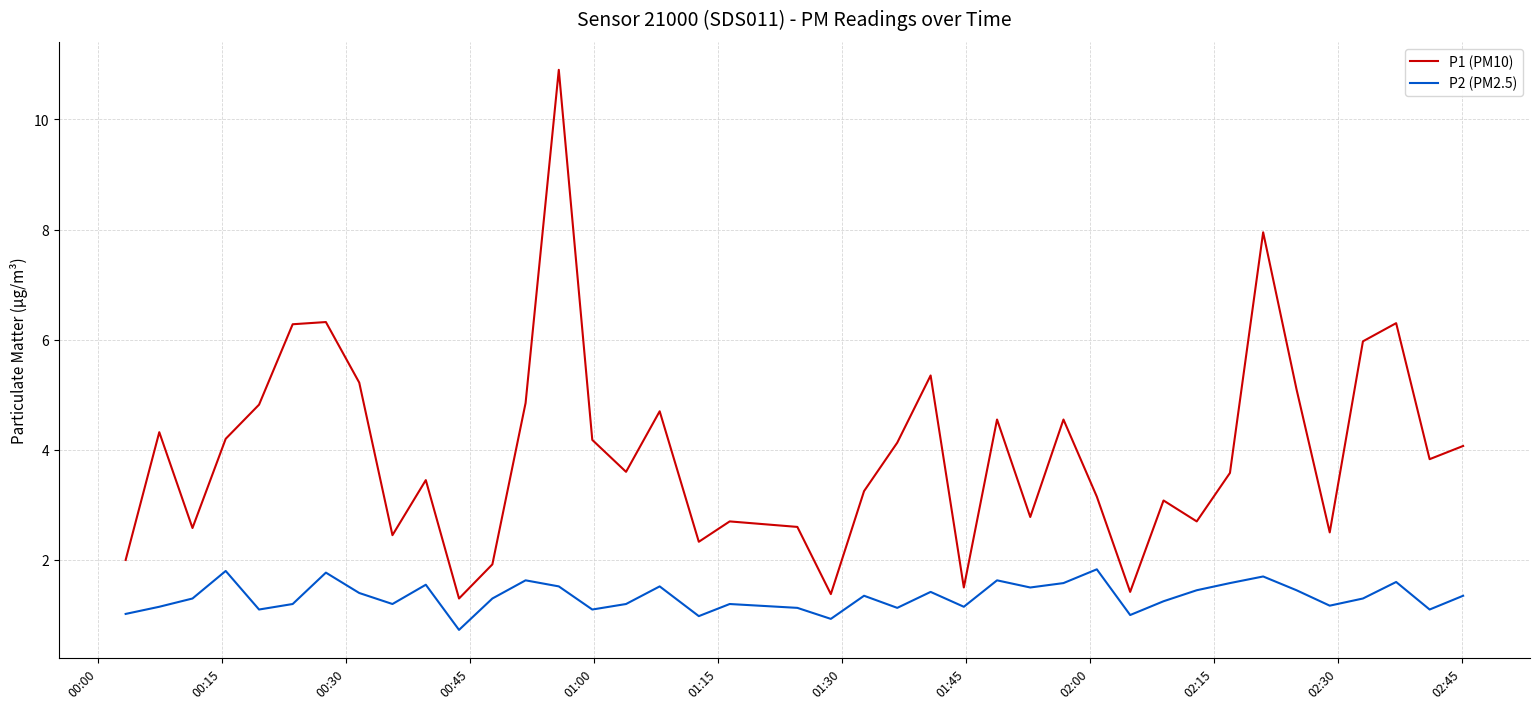

List the series in order of their peak value, lowest first.

P2 (PM2.5), P1 (PM10)